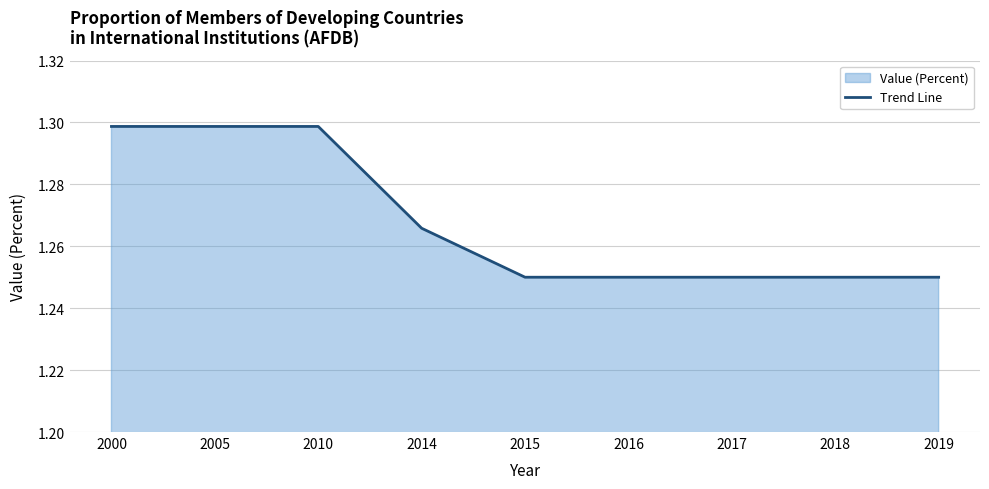

List the labels in order of value, smallest first.

2015, 2016, 2017, 2018, 2019, 2014, 2000, 2005, 2010